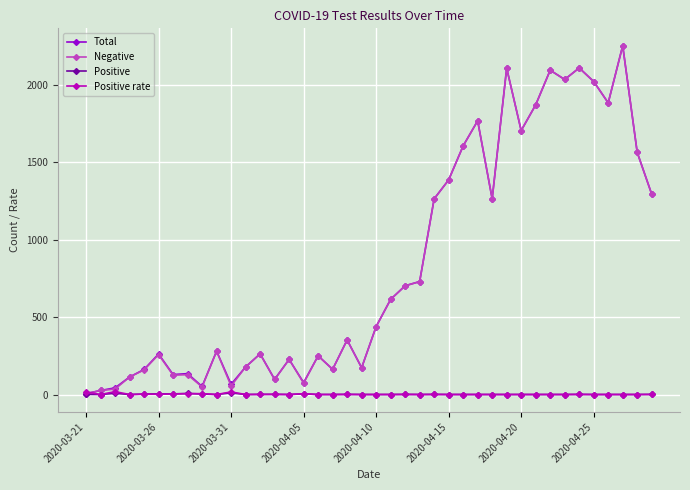

At how many categories does at least one series exceed 476?

19